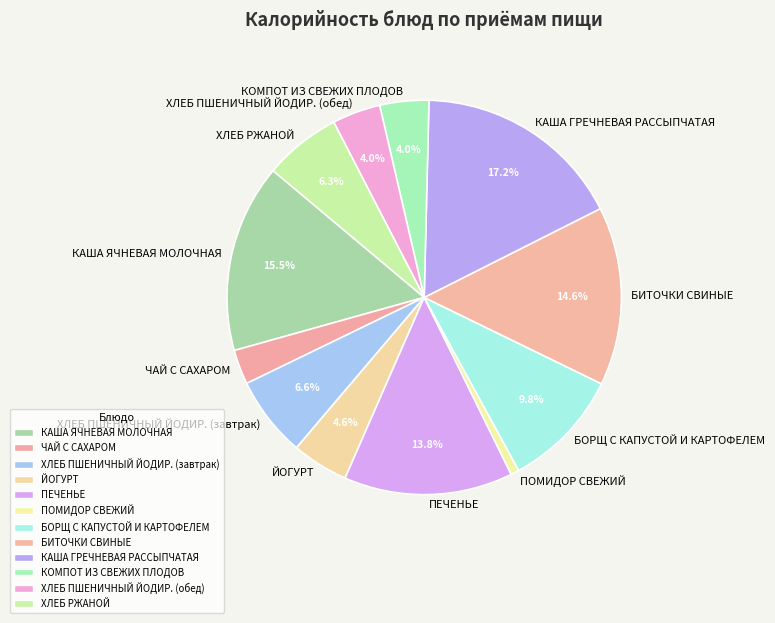

What is the largest slice in the pie chart?

КАША ГРЕЧНЕВАЯ РАССЫПЧАТАЯ